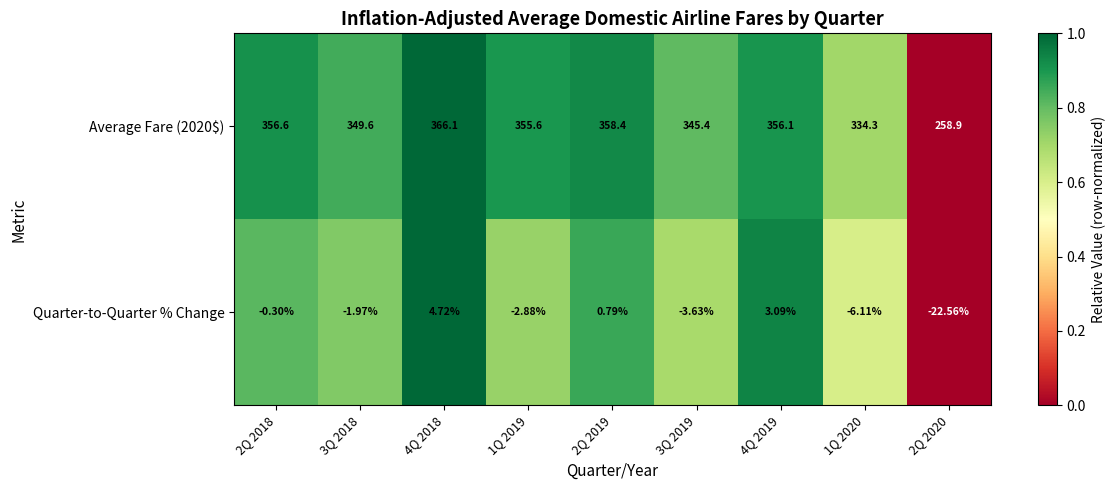

Rank the series by their maximum value, from lowest to highest.

Quarter-to-Quarter % Change, Average Fare (2020$)